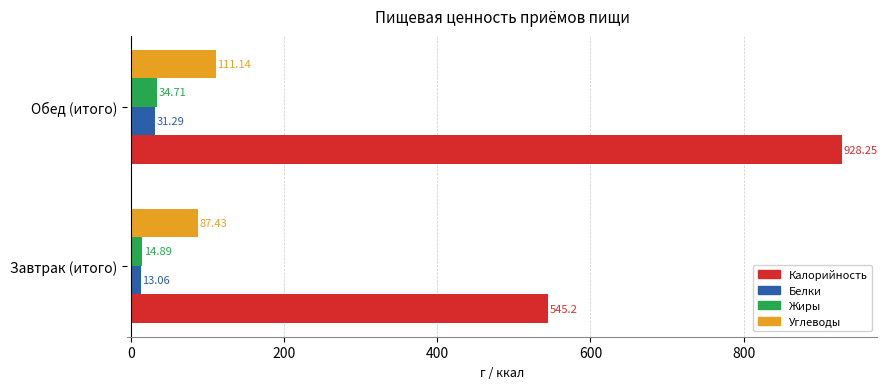

Which series has the widest spread of values?

Калорийность